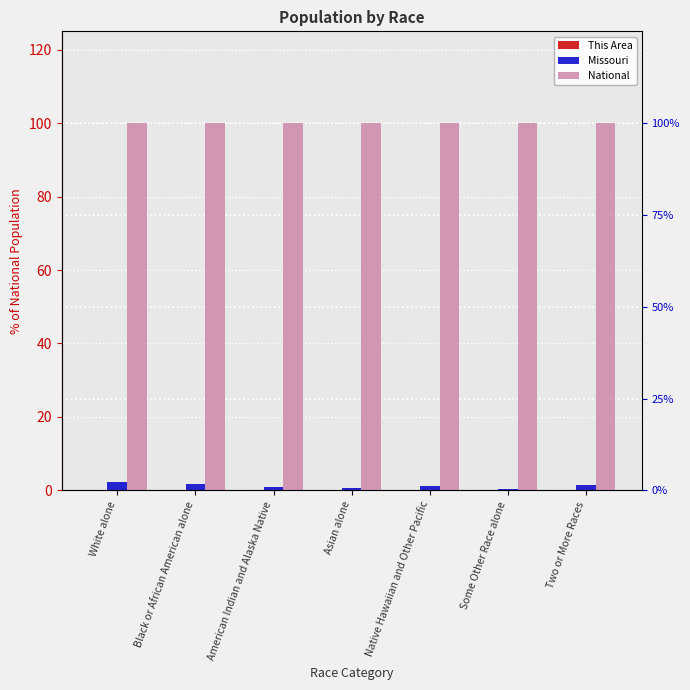

How many categories are shown in the chart?

7